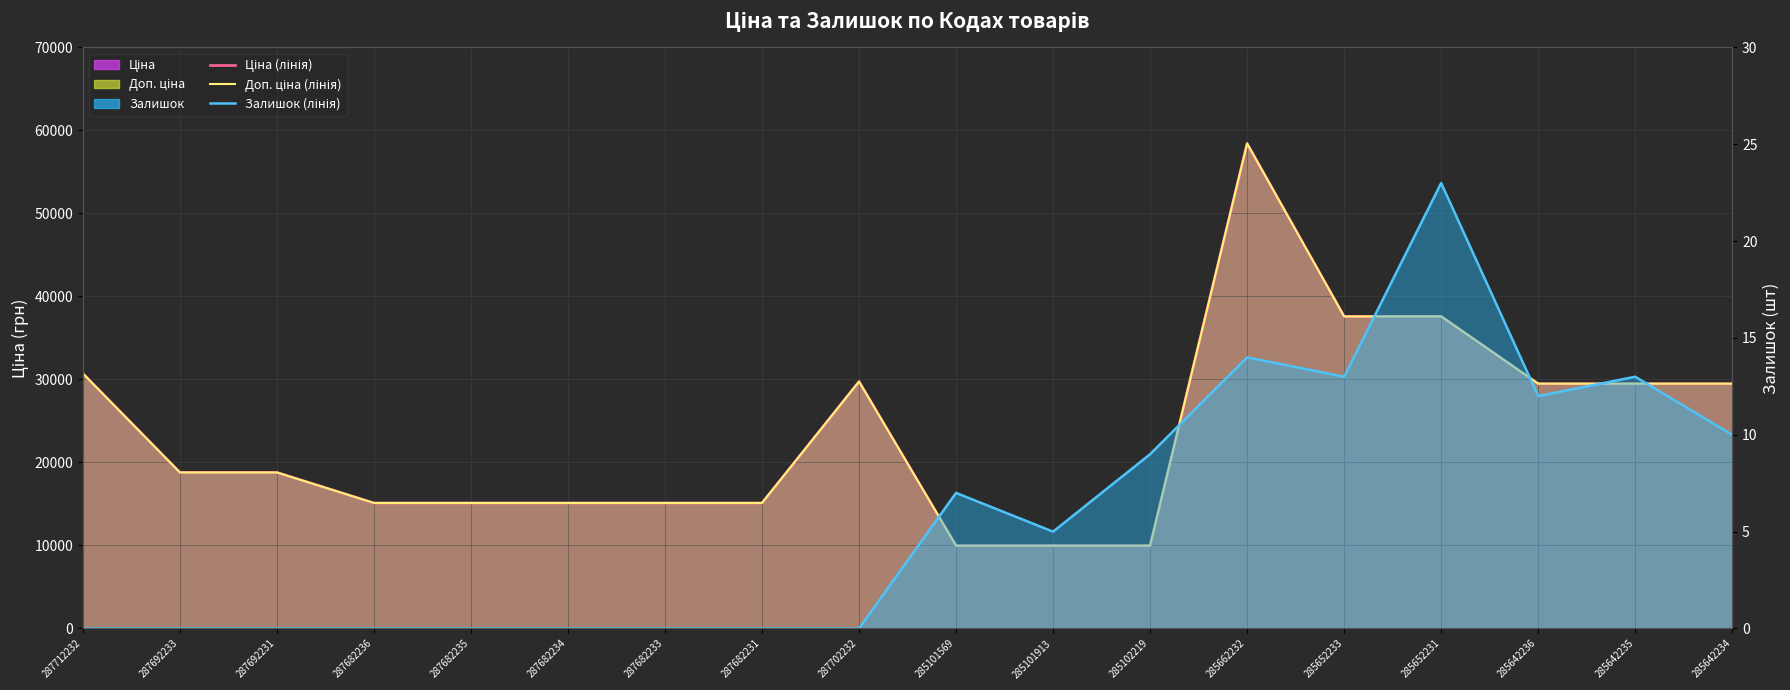

What is the difference between the Ціна (лінія) values at 287682235 and 287692233?

3676.8